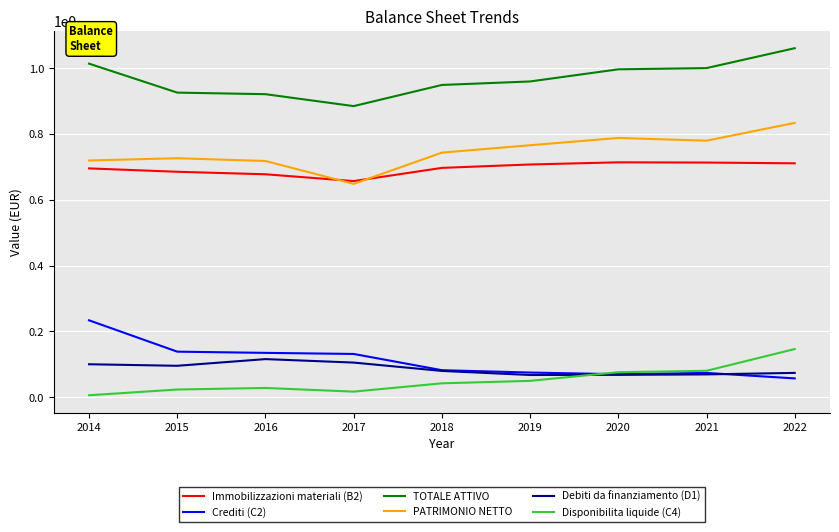

Is the value of PATRIMONIO NETTO at 2017 greater than the value of TOTALE ATTIVO at 2018?

No